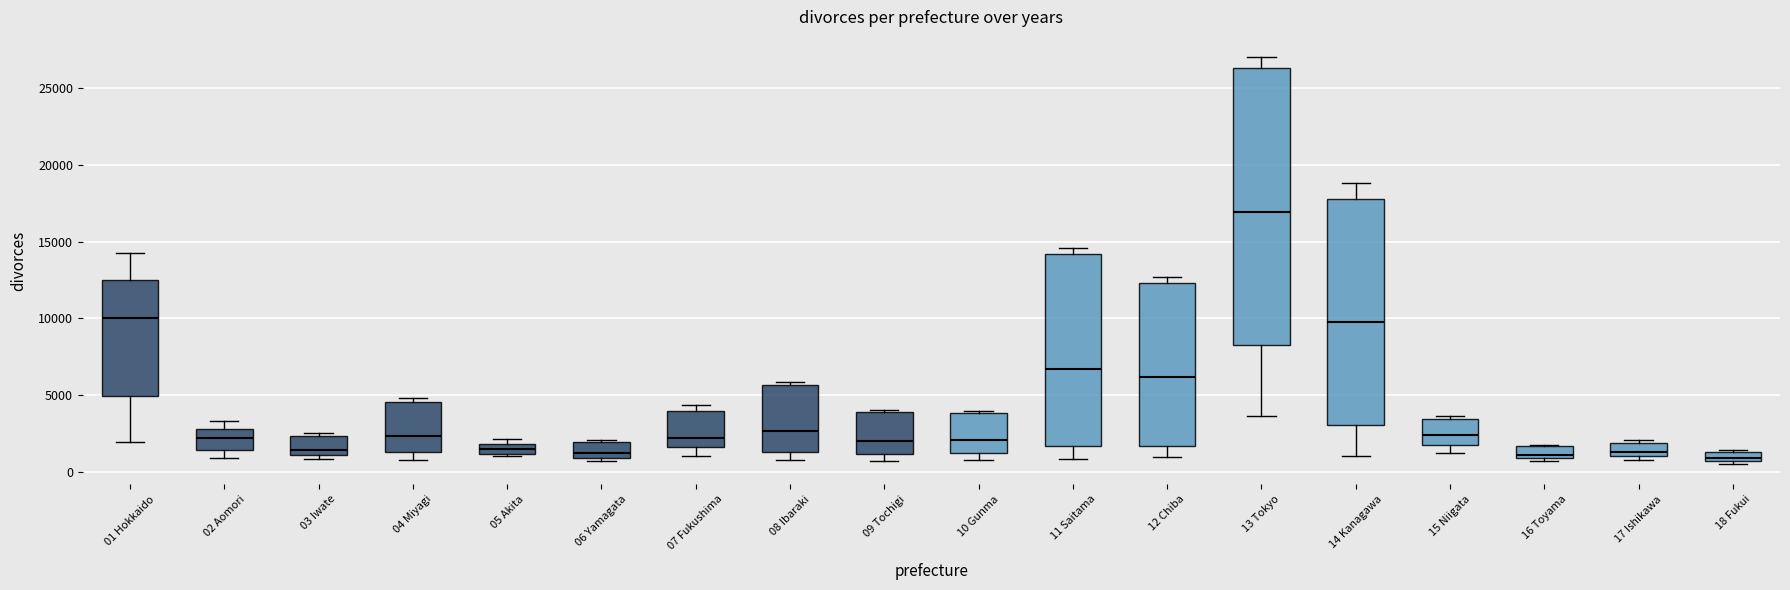

Which box has the highest median line?

13 Tokyo